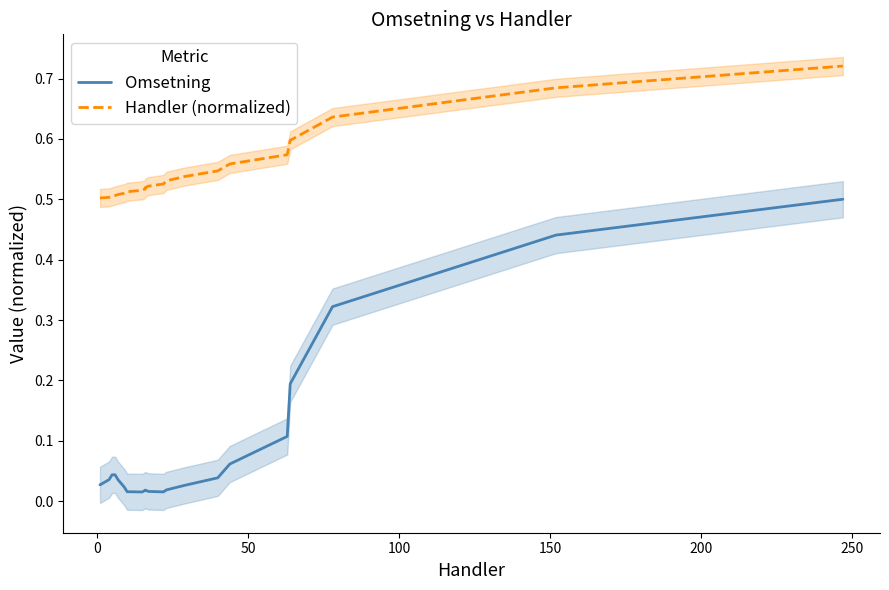

Reading left to right, transcribe all the data shown in this chart.

Omsetning: 0.0	0.0	0.0	0.0	0.0	0.0	0.0	0.0	0.0	0.0	0.0	0.0	0.0	0.0	0.0	0.1	0.1	0.2	0.3	0.4	0.5
Handler (normalized): 0.5	0.5	0.5	0.5	0.5	0.5	0.5	0.5	0.5	0.5	0.5	0.5	0.5	0.5	0.5	0.6	0.6	0.6	0.6	0.7	0.7